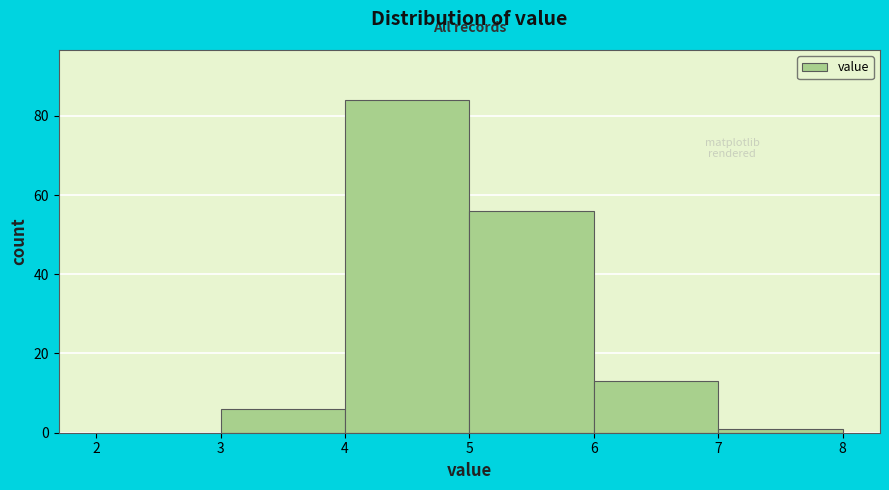

Reading left to right, list every bar in this chart as the range it spans on the x-axis followed by its height. The values are not printed on the chart, so give them approximately, as read against the axis.

2 to 3: 0
3 to 4: 6
4 to 5: 84
5 to 6: 56
6 to 7: 14
7 to 8: under 2